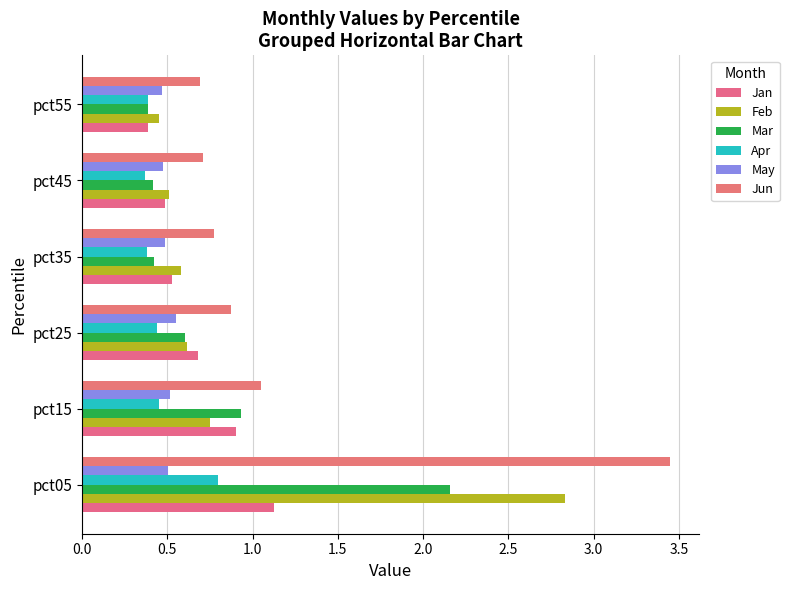

Count the number of data series in this chart.

6